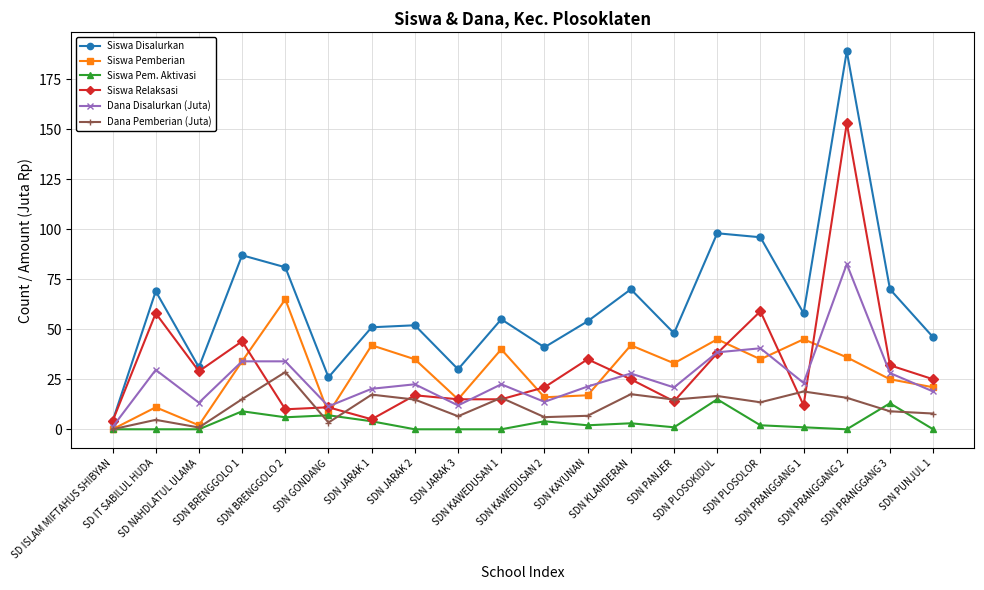

What is the maximum value shown in the chart?

189.0